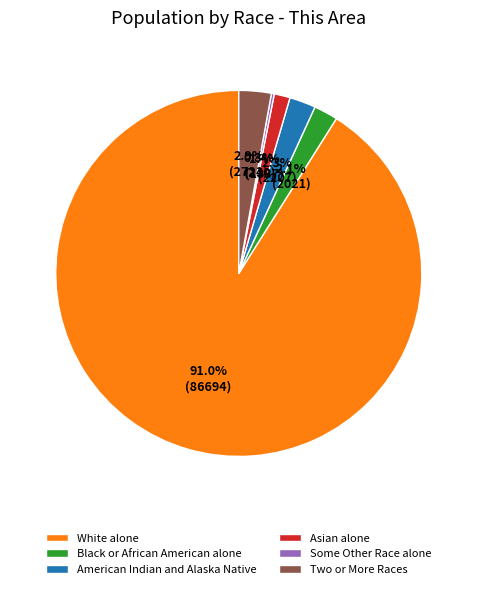

Between Two or More Races and White alone, which is larger?

White alone